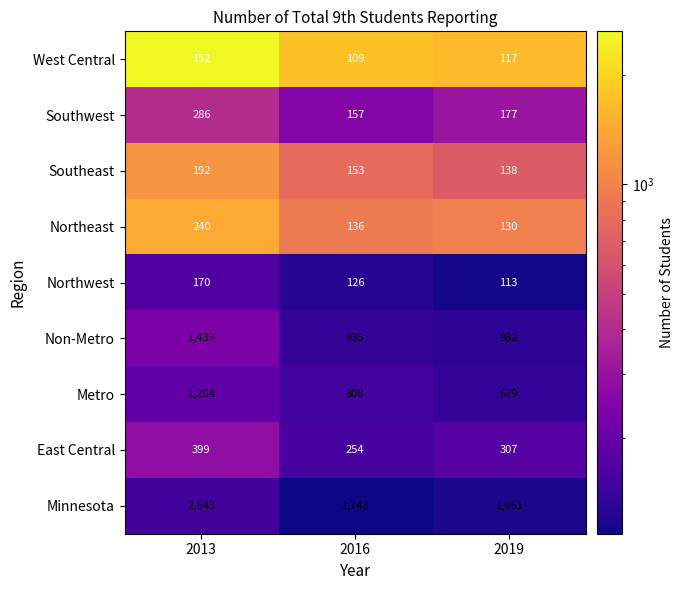

Where does the East Central series first go above 307?

2013